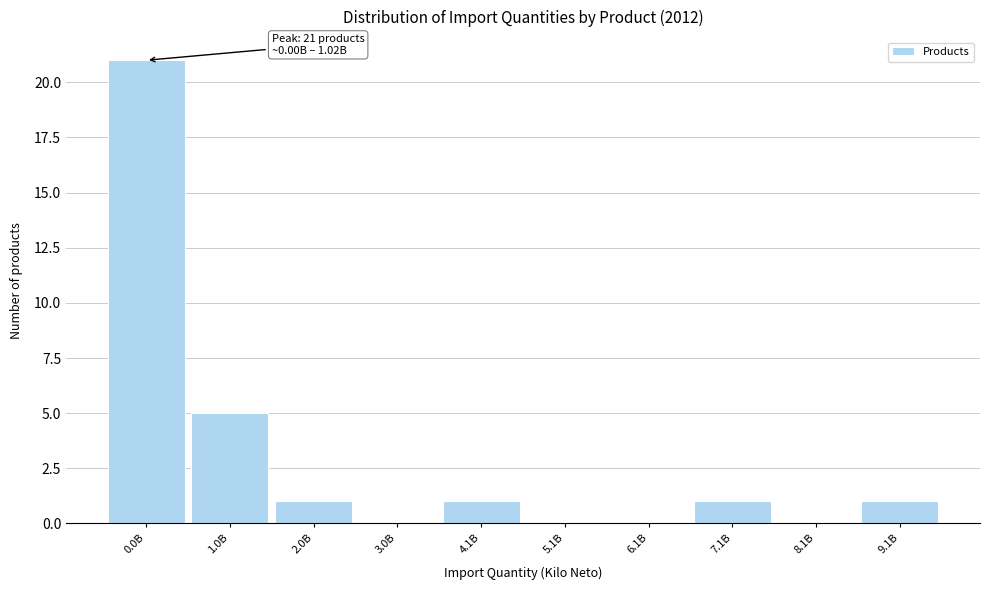

Reading right to left, transcribe all the data shown in this chart.

9.1B=1	8.1B=0	7.1B=1	6.1B=0	5.1B=0	4.1B=1	3.0B=0	2.0B=1	1.0B=5	0.0B=21